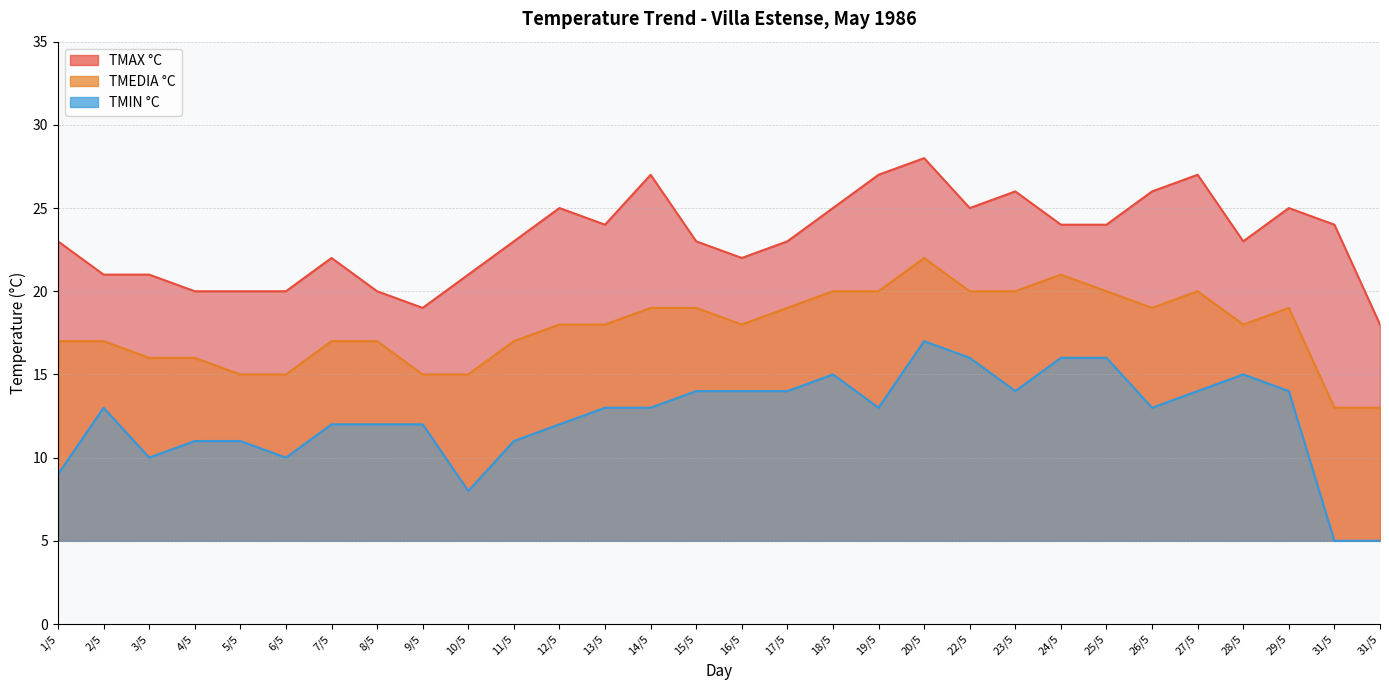

In TMEDIA °C, how many points are lower than both neighbors (excluding endpoints)?

3